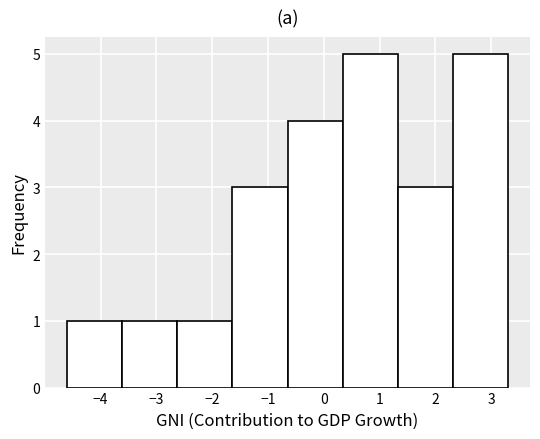

Reading left to right, list every bar in this chart as the range it spans on the x-axis followed by its height. Neither the bar edges nor the heights are printed on the chart, so give them approximately, as read against the axes.

-4.6 to -3.6: 1
-3.6 to -2.6: 1
-2.6 to -1.6: 1
-1.6 to -0.6: 3
-0.6 to 0.3: 4
0.3 to 1.3: 5
1.3 to 2.3: 3
2.3 to 3.3: 5